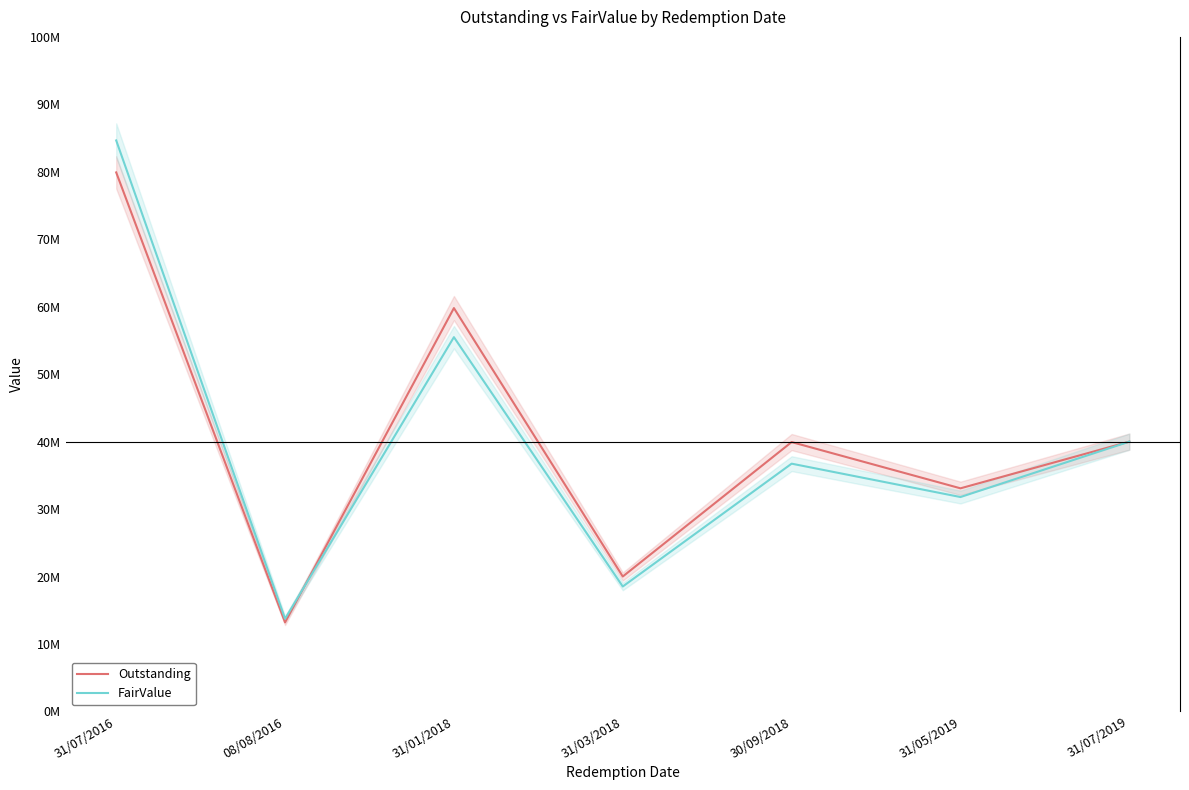

How many series are shown in this chart?

2